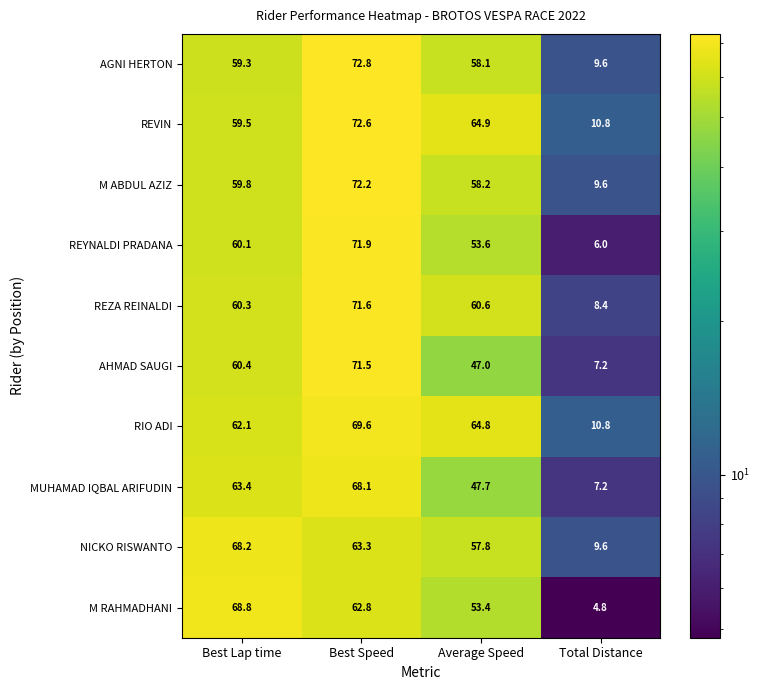

What is the difference between the highest and lowest values at Total Distance?

6.0